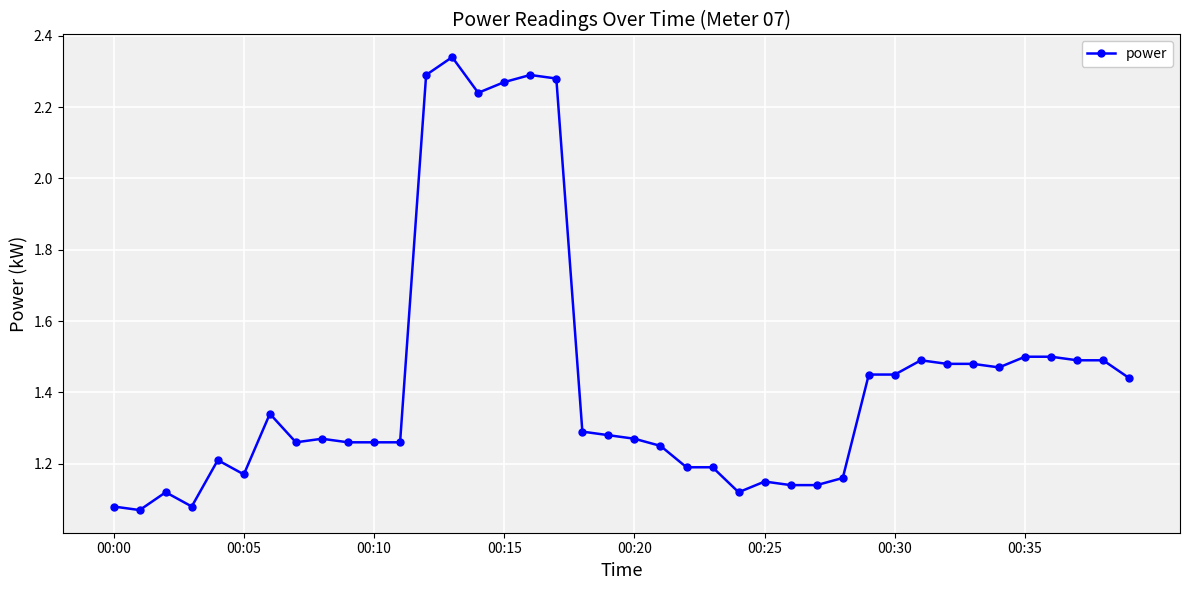

True or false: there are more than 1 points higher than both neighbors.

True